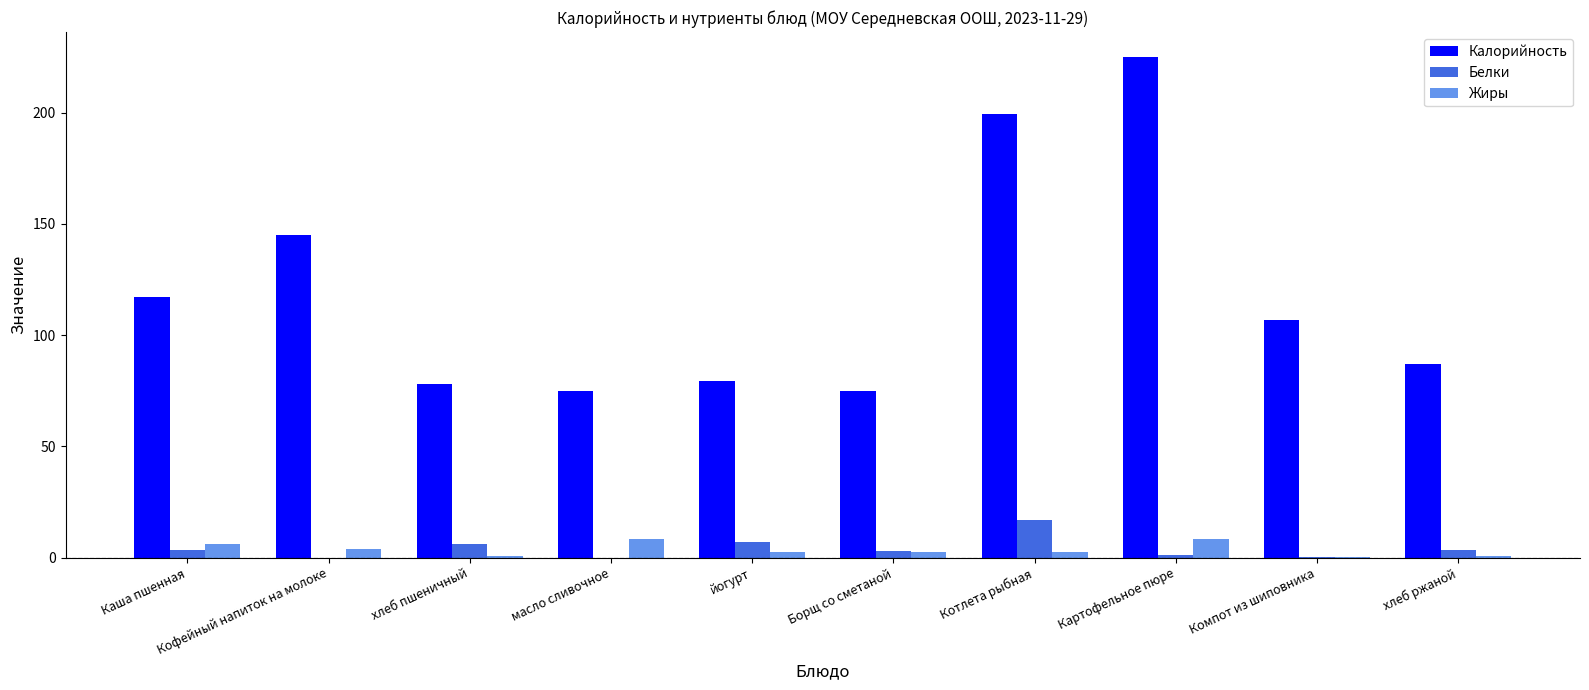

Which series has the largest total across all categories?

Калорийность